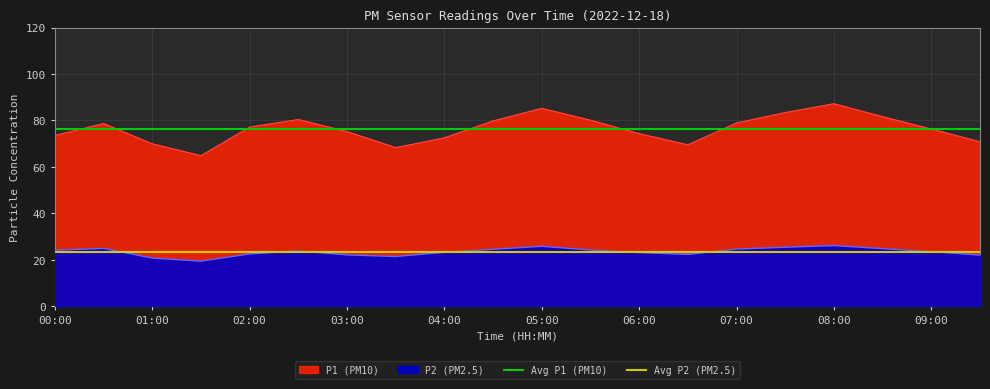

Does the chart display data point markers on the line(s)?

No